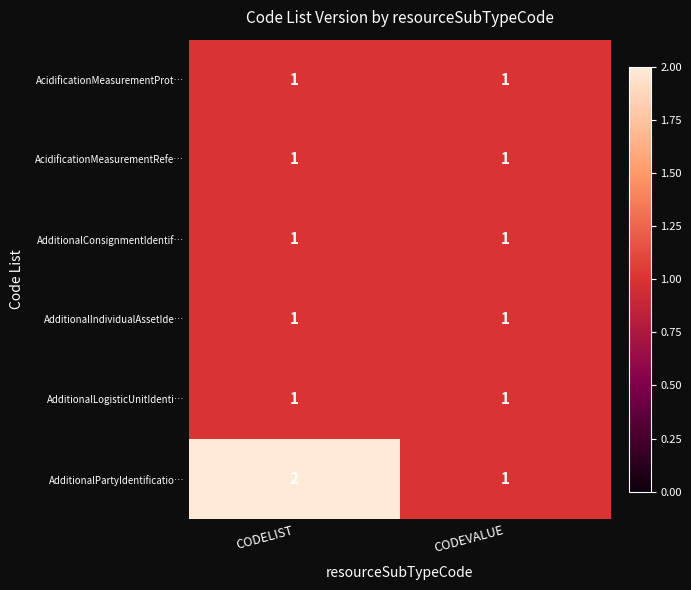

Which series has the largest total across all categories?

AdditionalPartyIdentificatio…